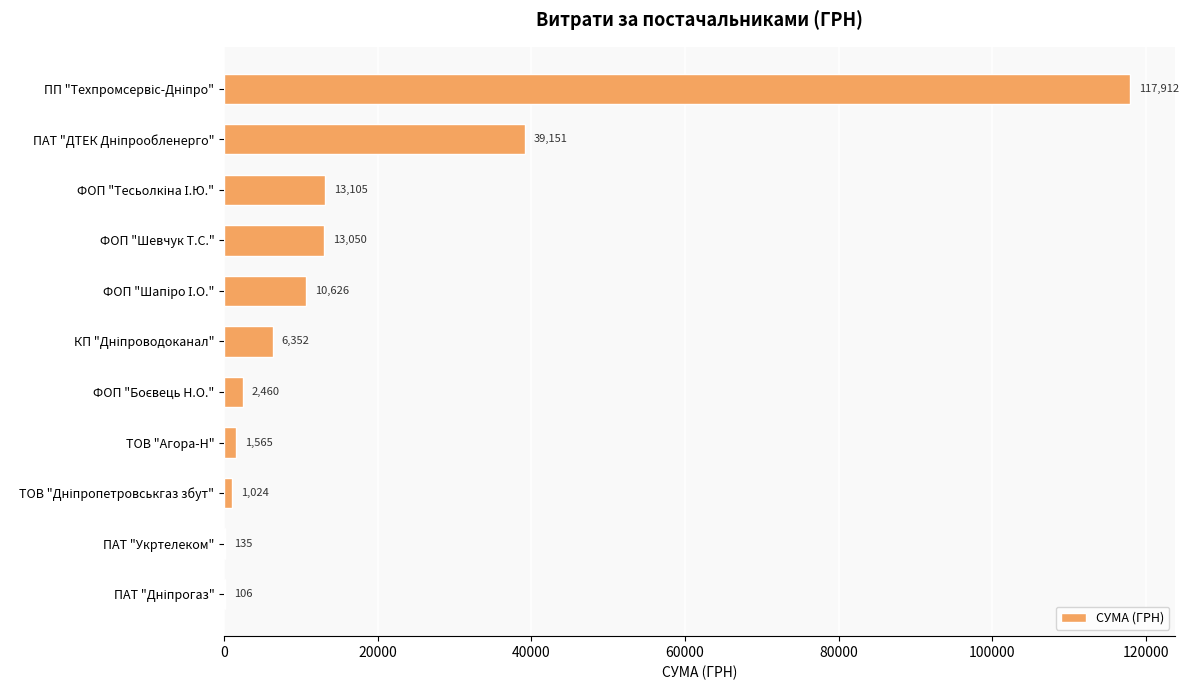

Read the value at ПАТ "Укртелеком".

135.0